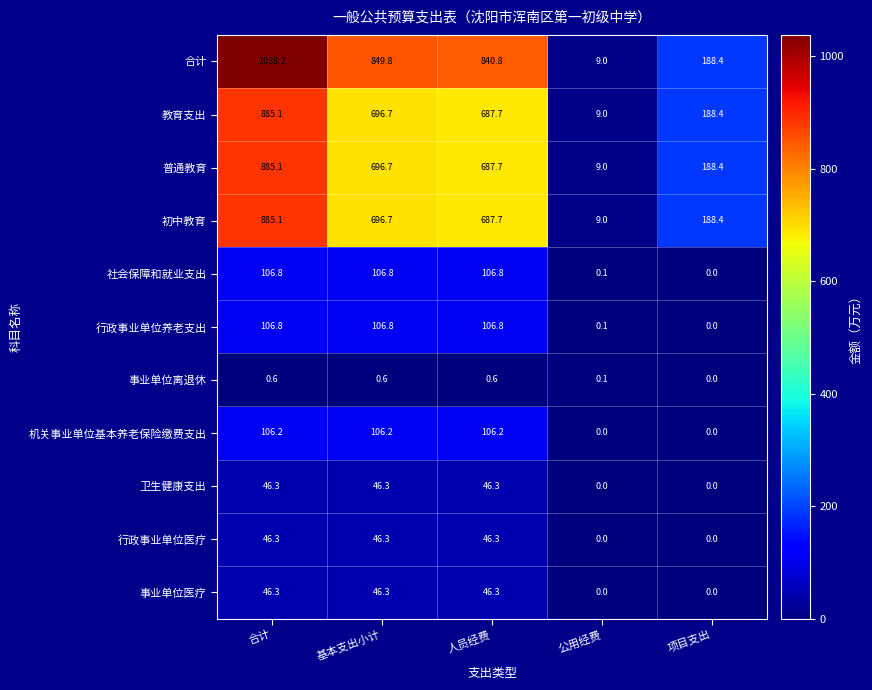

How many data points in 行政事业单位医疗 are above 46?

3